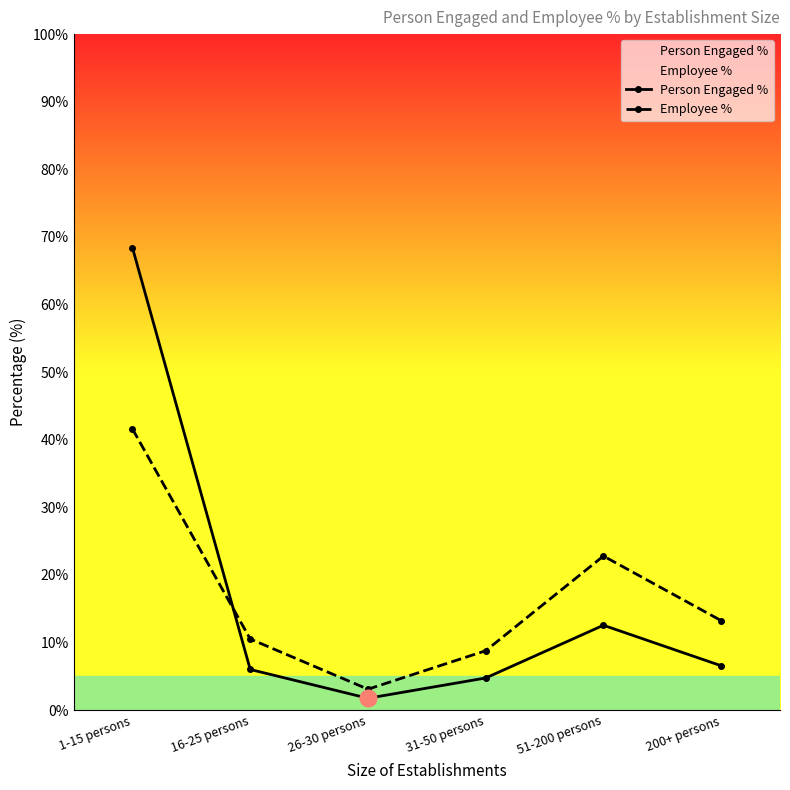

At which label does Employee % reach its minimum?

26-30 persons